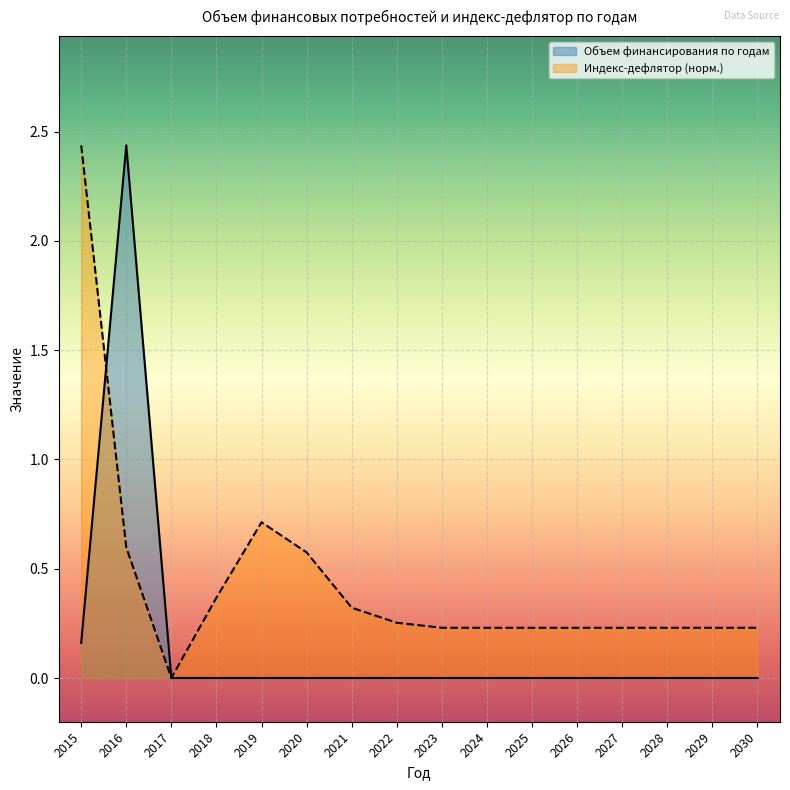

True or false: Объем финансирования по годам has more than 1 interior local peaks.

False